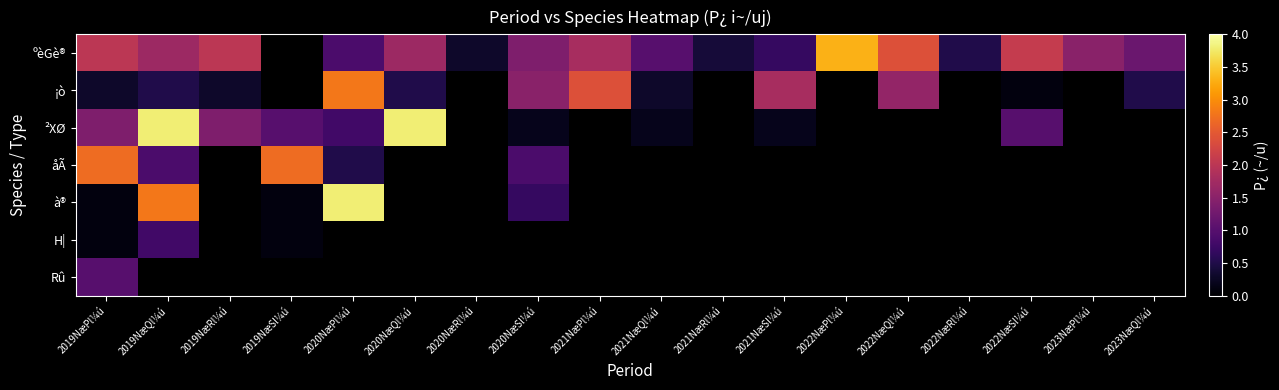

What is the smallest value displayed?

0.1